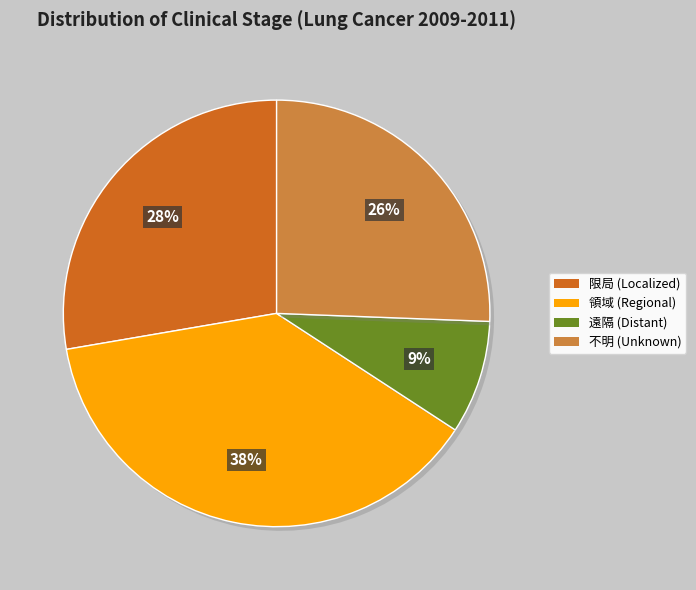

To the nearest percent, what is the average slice percentage?

25%